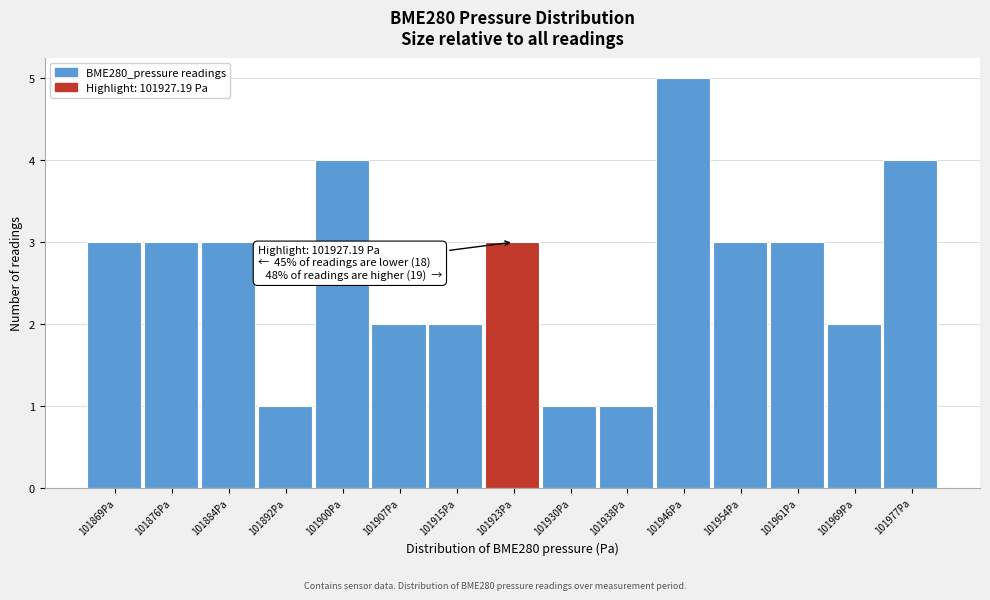

Reading left to right, transcribe all the data shown in this chart.

101869Pa=3	101876Pa=3	101884Pa=3	101892Pa=1	101900Pa=4	101907Pa=2	101915Pa=2	101923Pa=3	101930Pa=1	101938Pa=1	101946Pa=5	101954Pa=3	101961Pa=3	101969Pa=2	101977Pa=4